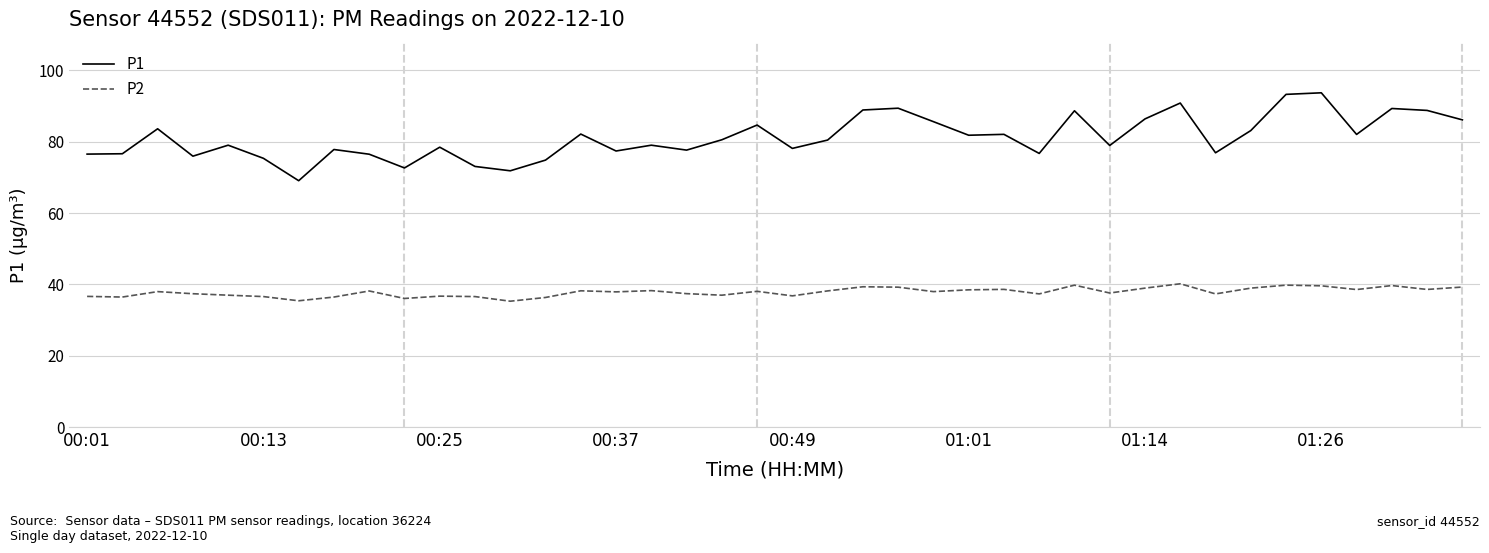

True or false: P1 and P2 cross at least once.

False